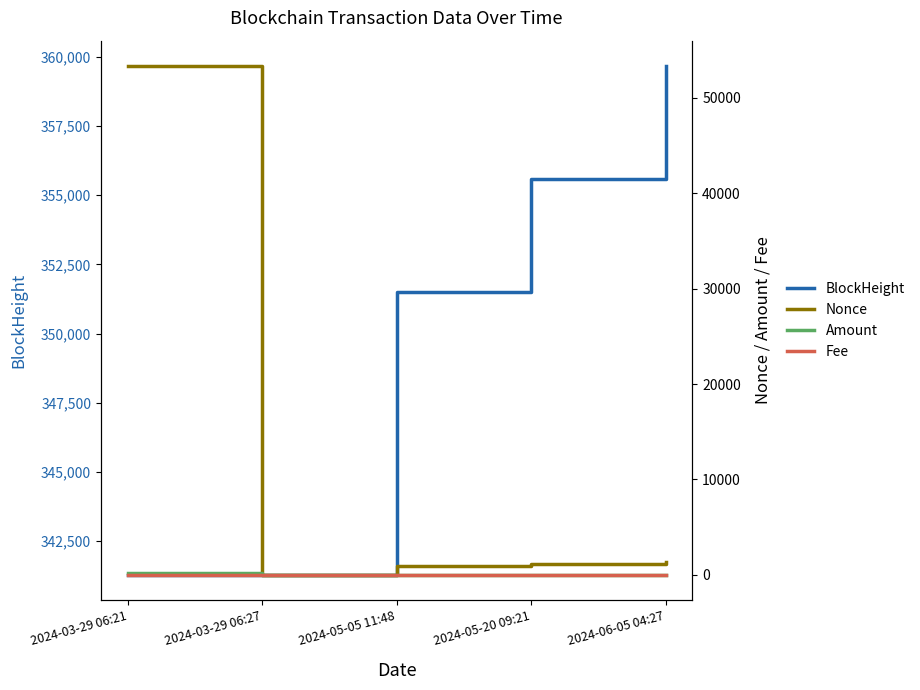

True or false: Fee has more than 2 interior local peaks.

False